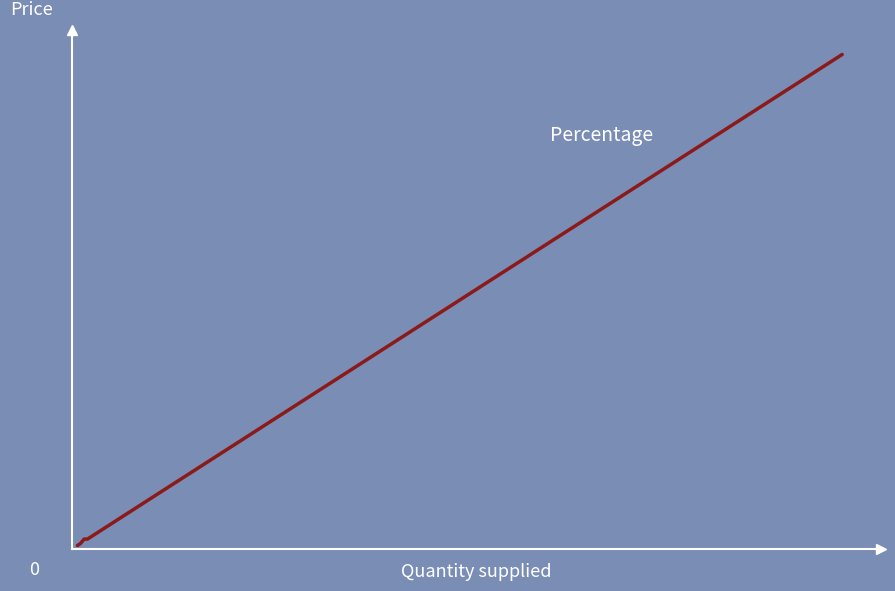

What is the difference between the second highest and minimum values?

35.7